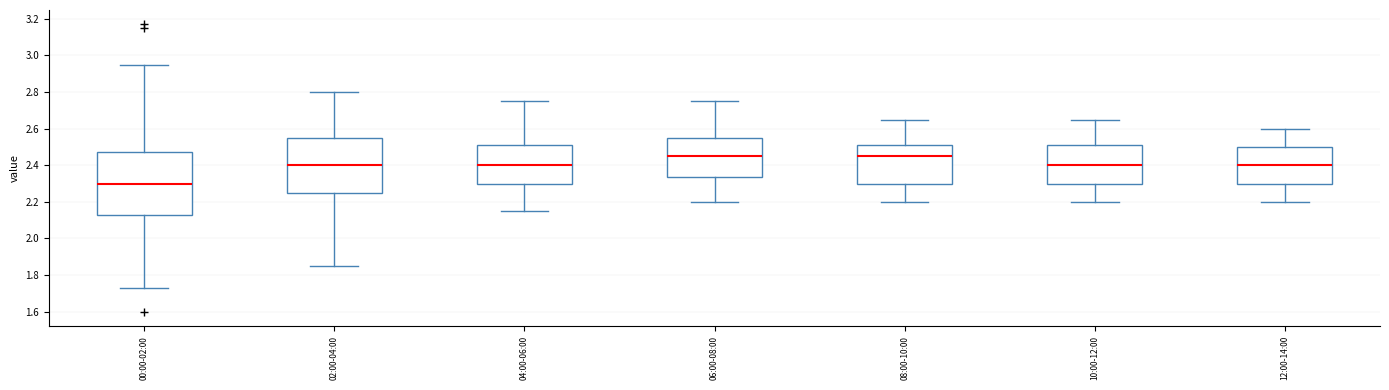

Reading left to right, transcribe this box plot: for each box, give where its median line is, the range the box spans, and where its two whiskers end, as read against the y-axis. The values are not printed on the chart, so give them approximately, as read against the axis.

00:00-02:00: median 2.30, box 2.14 to 2.48, whiskers 1.74 to 2.96
02:00-04:00: median 2.40, box 2.26 to 2.56, whiskers 1.86 to 2.80
04:00-06:00: median 2.40, box 2.30 to 2.52, whiskers 2.16 to 2.76
06:00-08:00: median 2.46, box 2.34 to 2.56, whiskers 2.20 to 2.76
08:00-10:00: median 2.46, box 2.30 to 2.52, whiskers 2.20 to 2.66
10:00-12:00: median 2.40, box 2.30 to 2.52, whiskers 2.20 to 2.66
12:00-14:00: median 2.40, box 2.30 to 2.50, whiskers 2.20 to 2.60